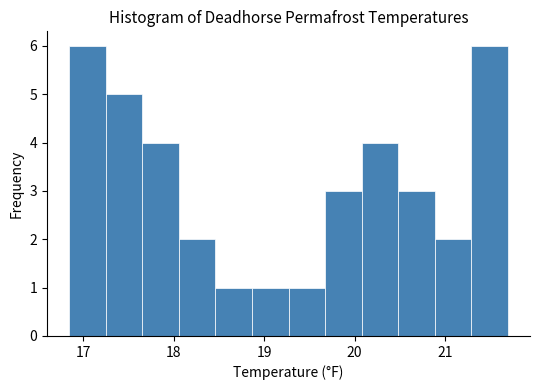

Reading left to right, transcribe this chart: for each bar, give the range it covers on the x-axis and its height. Neither the bar edges nor the heights are printed on the chart, so give them approximately, as read against the axes.

16.8 to 17.2: 6
17.2 to 17.7: 5
17.7 to 18.1: 4
18.1 to 18.5: 2
18.5 to 18.9: 1
18.9 to 19.3: 1
19.3 to 19.7: 1
19.7 to 20.1: 3
20.1 to 20.5: 4
20.5 to 20.9: 3
20.9 to 21.3: 2
21.3 to 21.7: 6